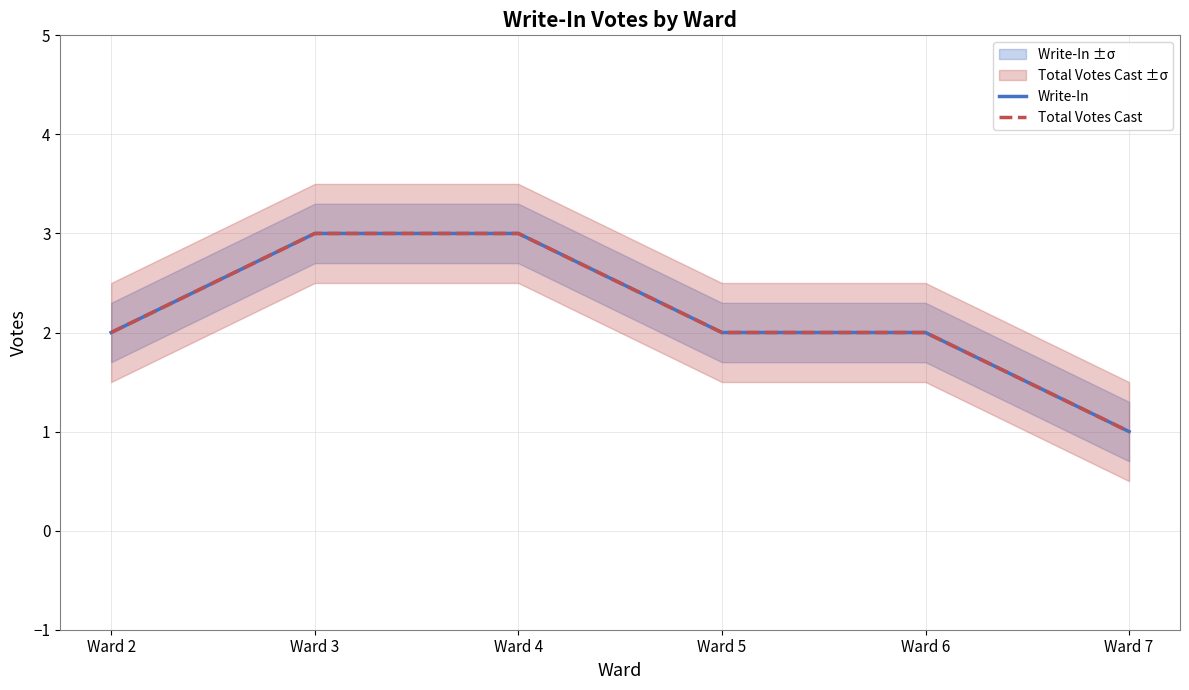

True or false: Total Votes Cast has more than 2 points higher than both neighbors.

False